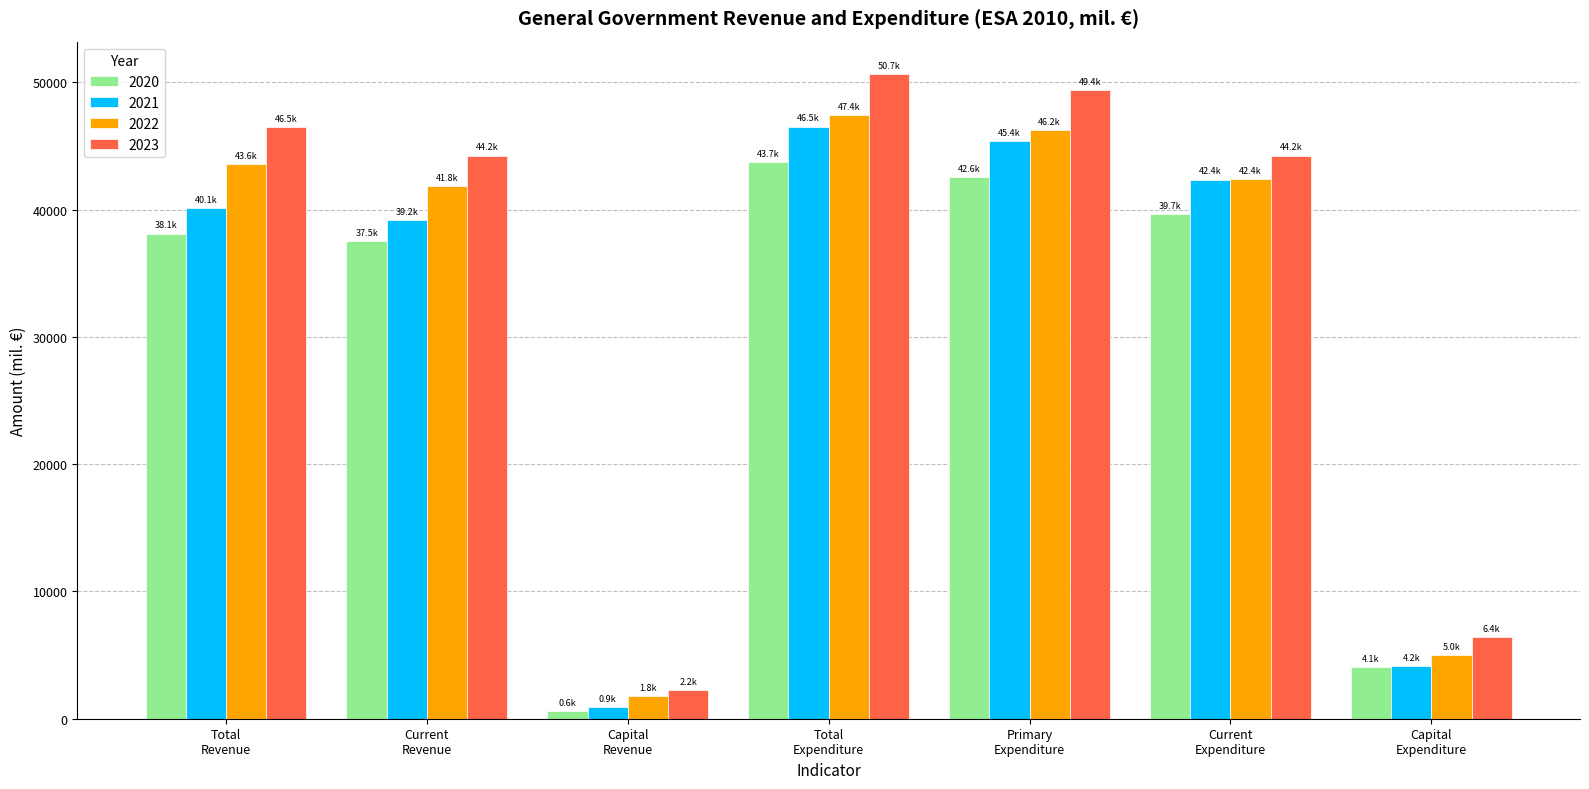

At how many categories does at least one series exceed 32998?

5